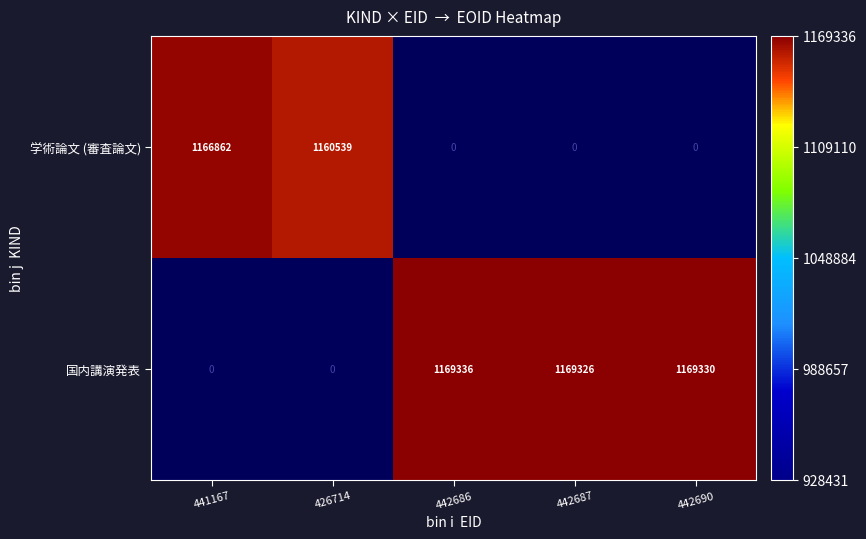

True or false: 学術論文 (審査論文) has a value of 1166862 at 441167.

True